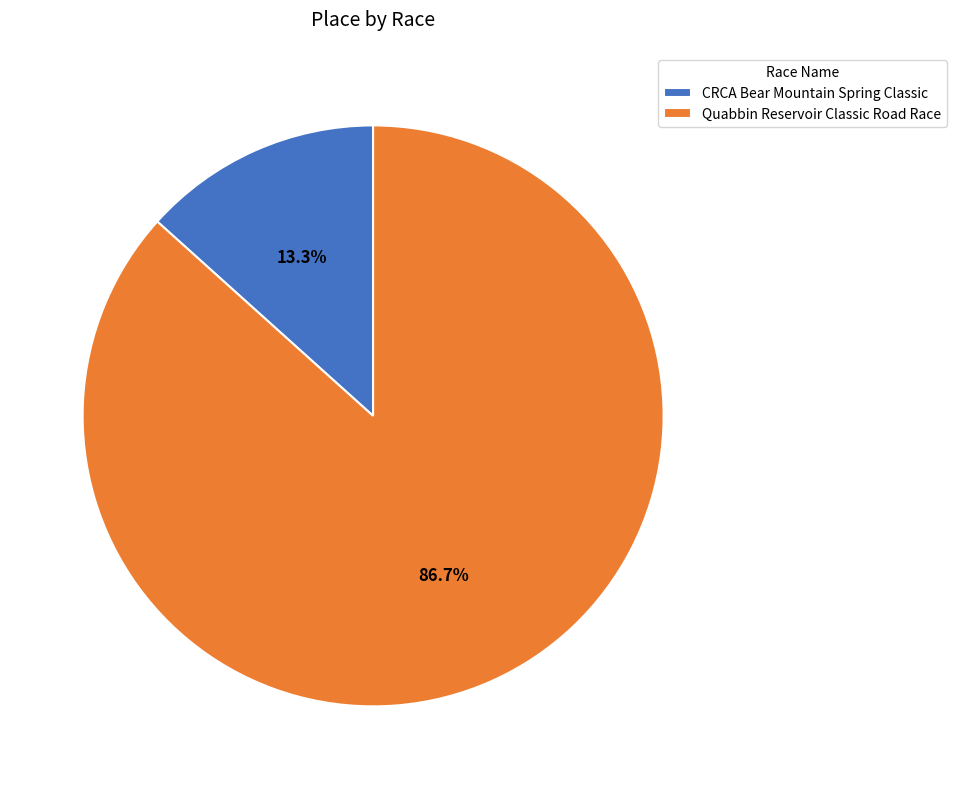

Does any single category account for the majority?

Yes